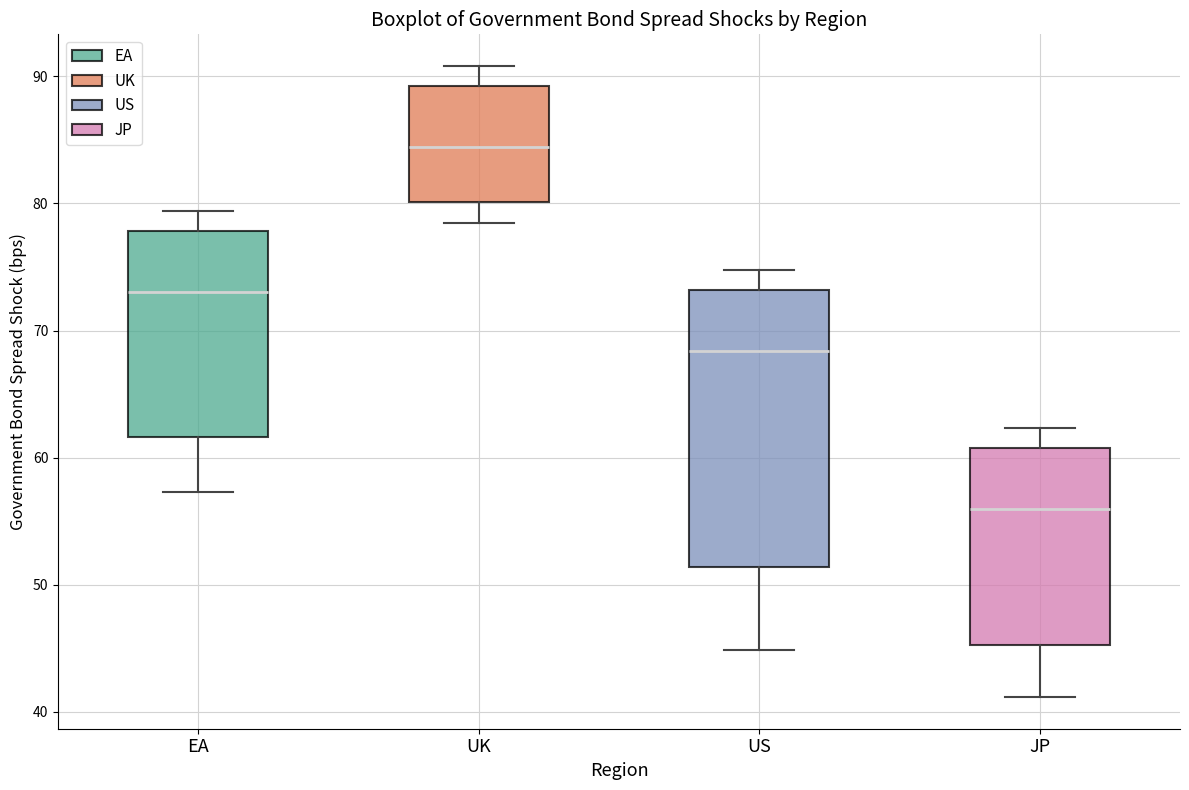

Reading left to right, transcribe this box plot: for each box, give where its median line is, the range the box spans, and where its two whiskers end, as read against the y-axis. The values are not printed on the chart, so give them approximately, as read against the axis.

EA: median 73, box 62 to 78, whiskers 57 to 79
UK: median 84, box 80 to 89, whiskers 78 to 91
US: median 68, box 51 to 73, whiskers 45 to 75
JP: median 56, box 45 to 61, whiskers 41 to 62